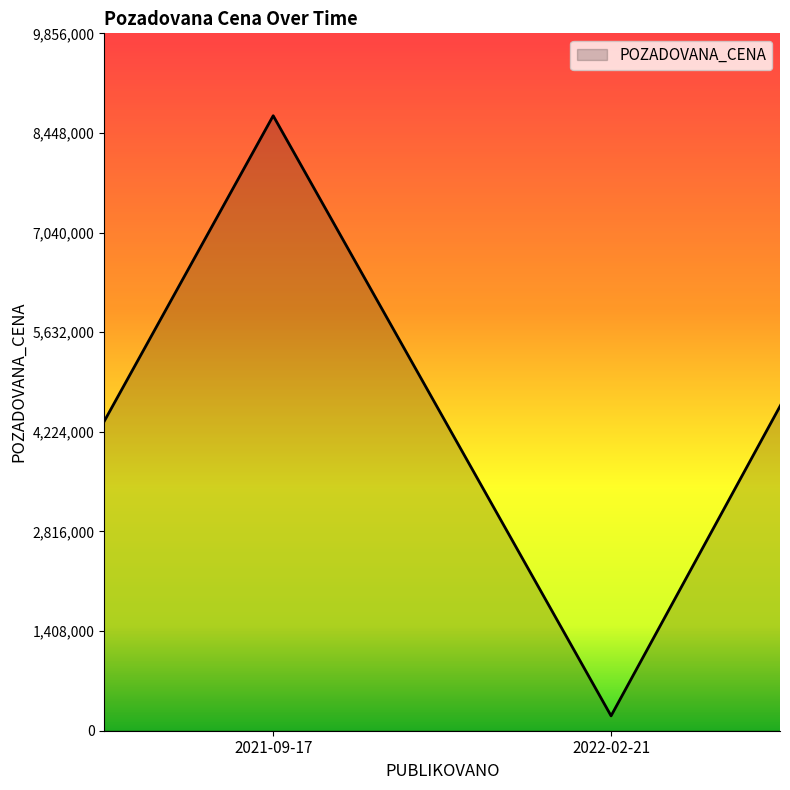

What is the smallest value displayed?

58000